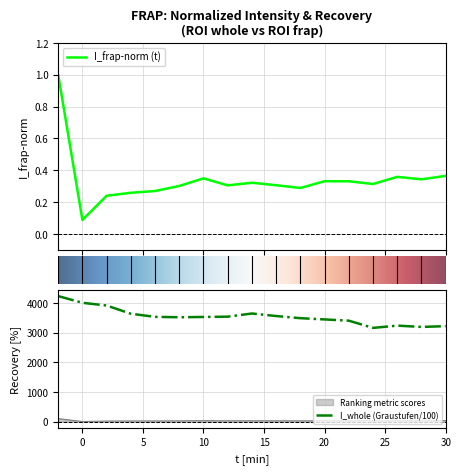

True or false: I_whole (Graustufen/100) and Ranking metric scores intersect in this chart.

False